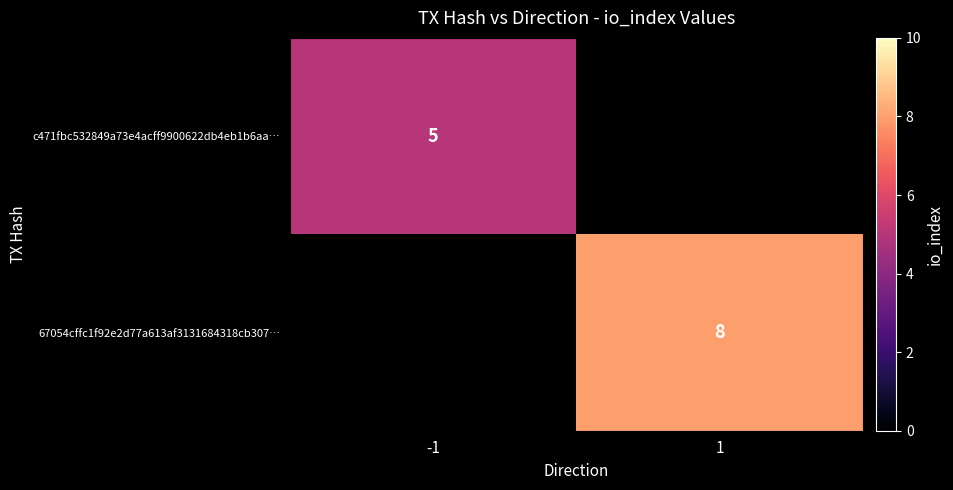

Is it true that c471fbc532849a73e4acff9900622db4eb1b6aa… equals 8 at -1?

False